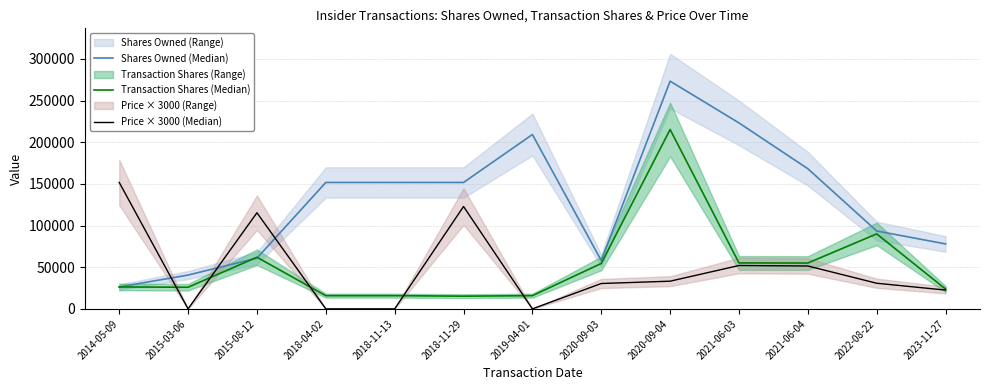

Which series changed the most between 2014-05-09 and 2023-11-27?

Price × 3000 (Median)